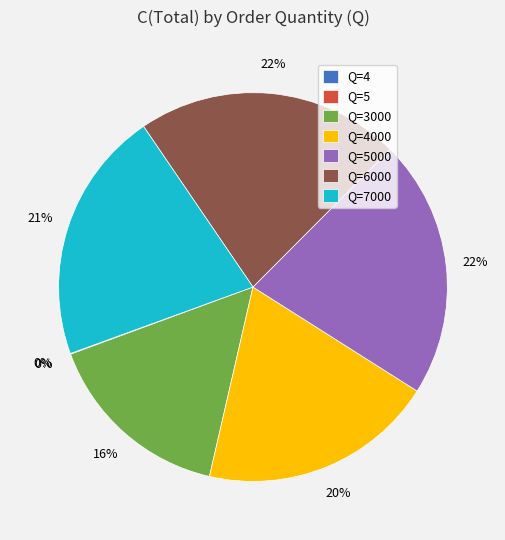

Is it true that Q=6000 is 32% of the pie?

False